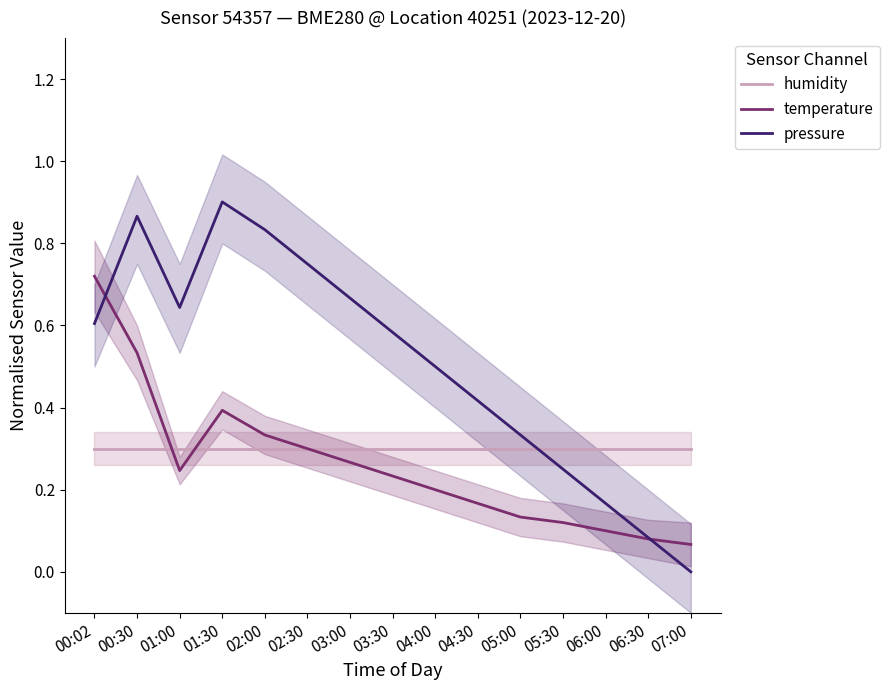

What is the value of the pressure point at the 13th from the left?

0.2